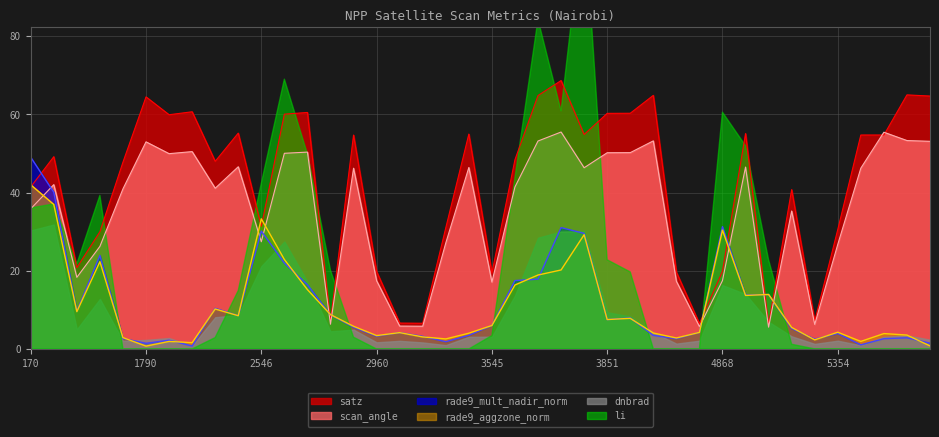

True or false: rade9_aggzone_norm has more than 0 interior local peaks.

True